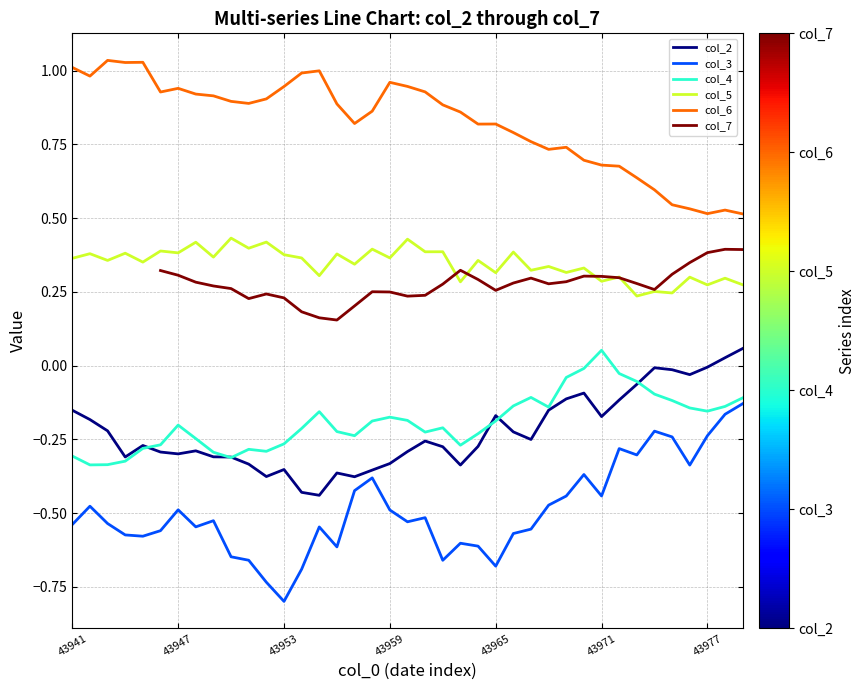

True or false: col_5 has a value of 0.2 at 43953.

False